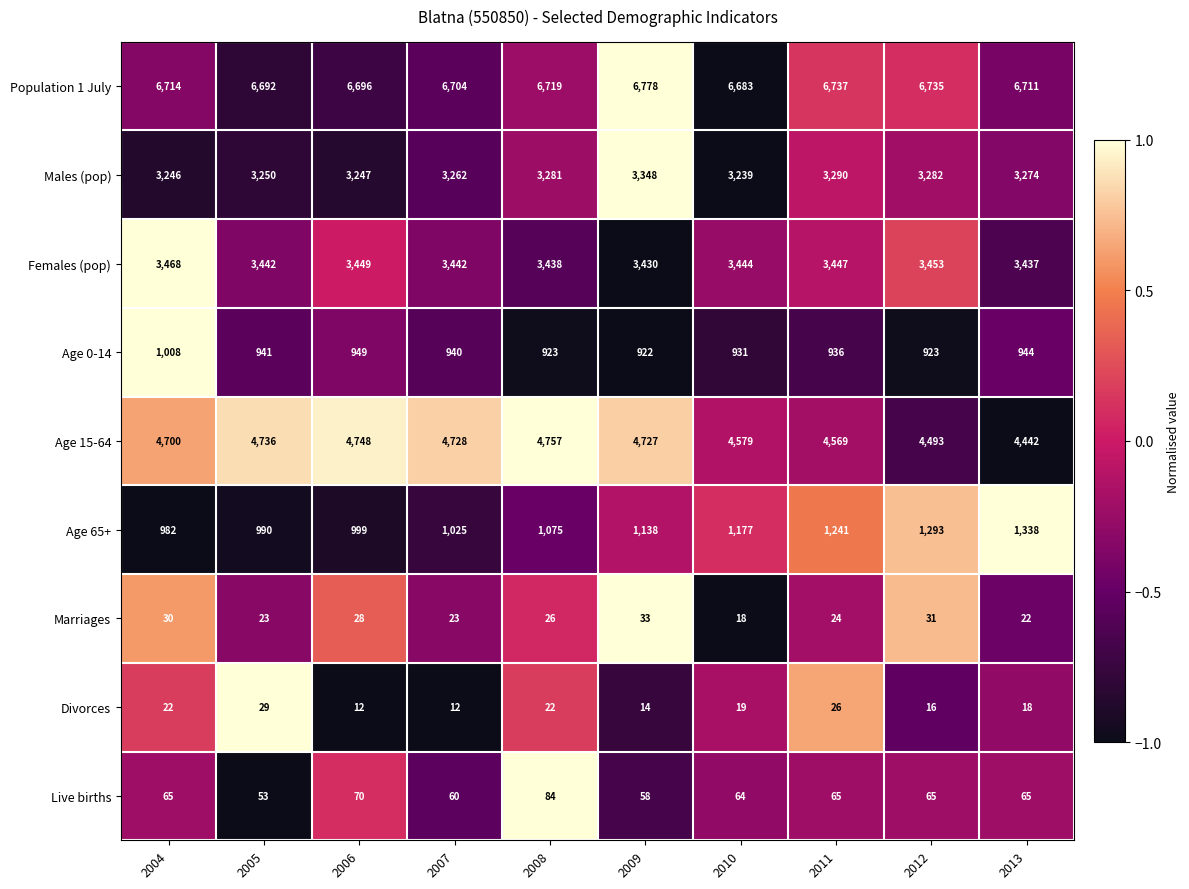

Rank the series at 2011 from lowest to highest value.

Marriages, Divorces, Live births, Age 0-14, Age 65+, Males (pop), Females (pop), Age 15-64, Population 1 July